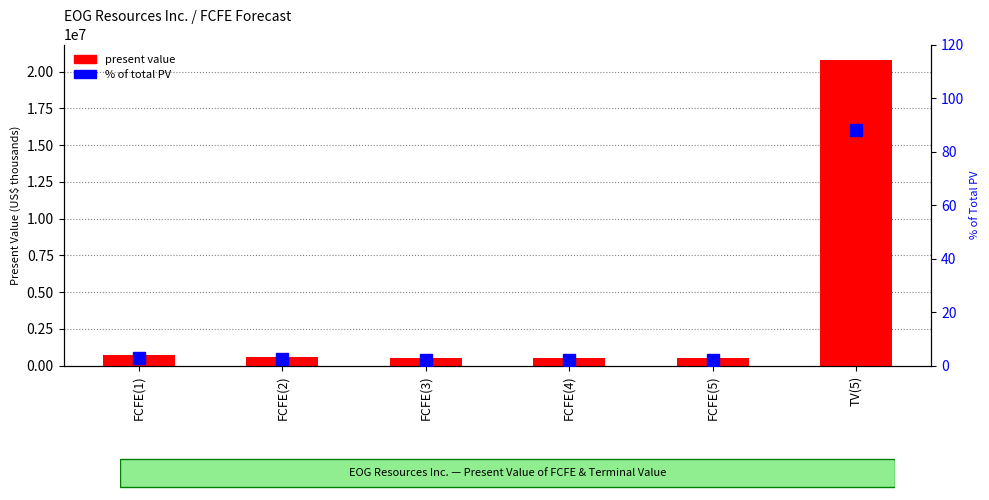

Which series has the largest range (max minus min)?

present value